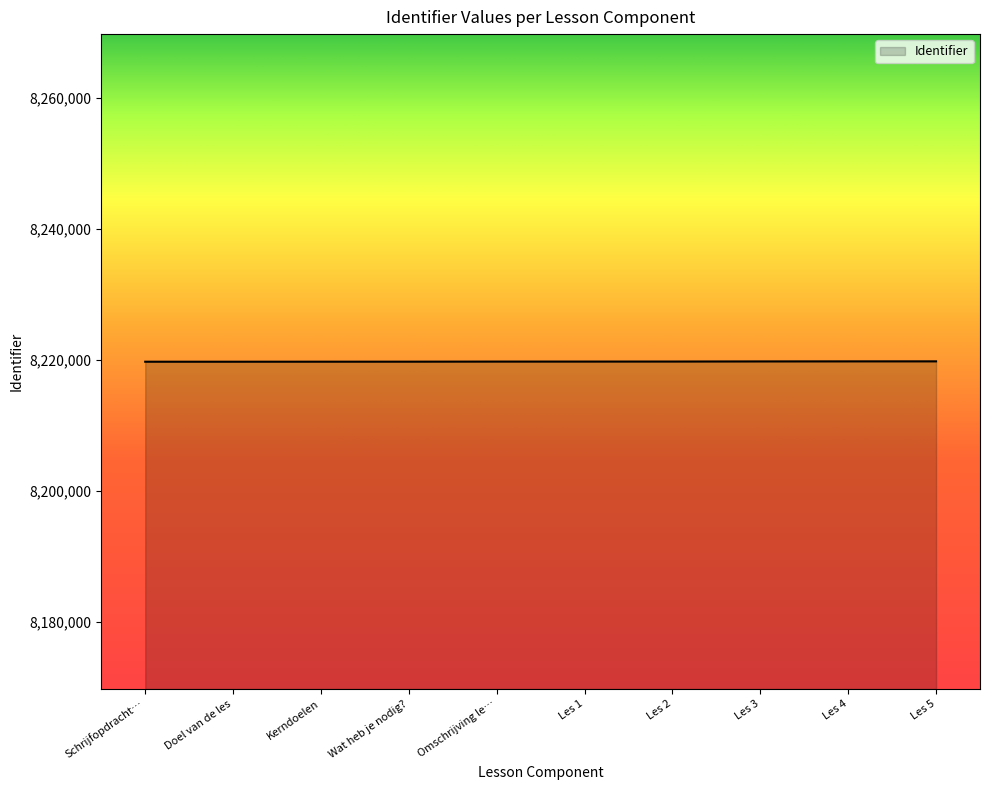

Is it true that the value at Les 1 is 3519051?

False